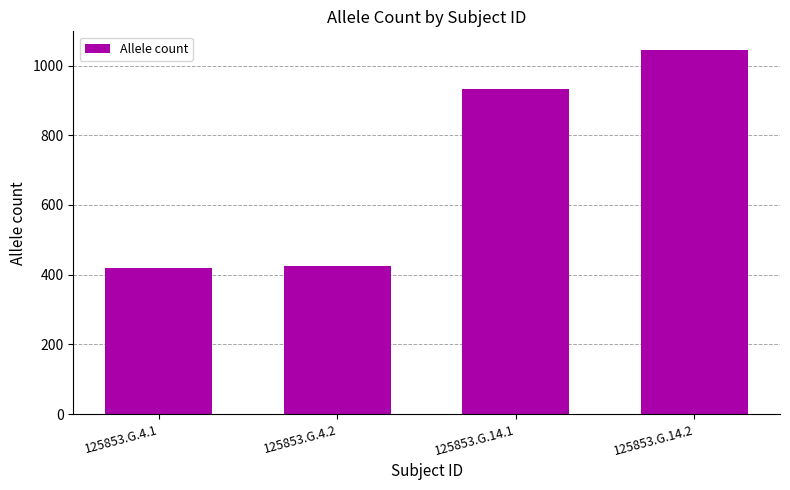

What is the sum of all values?

2823